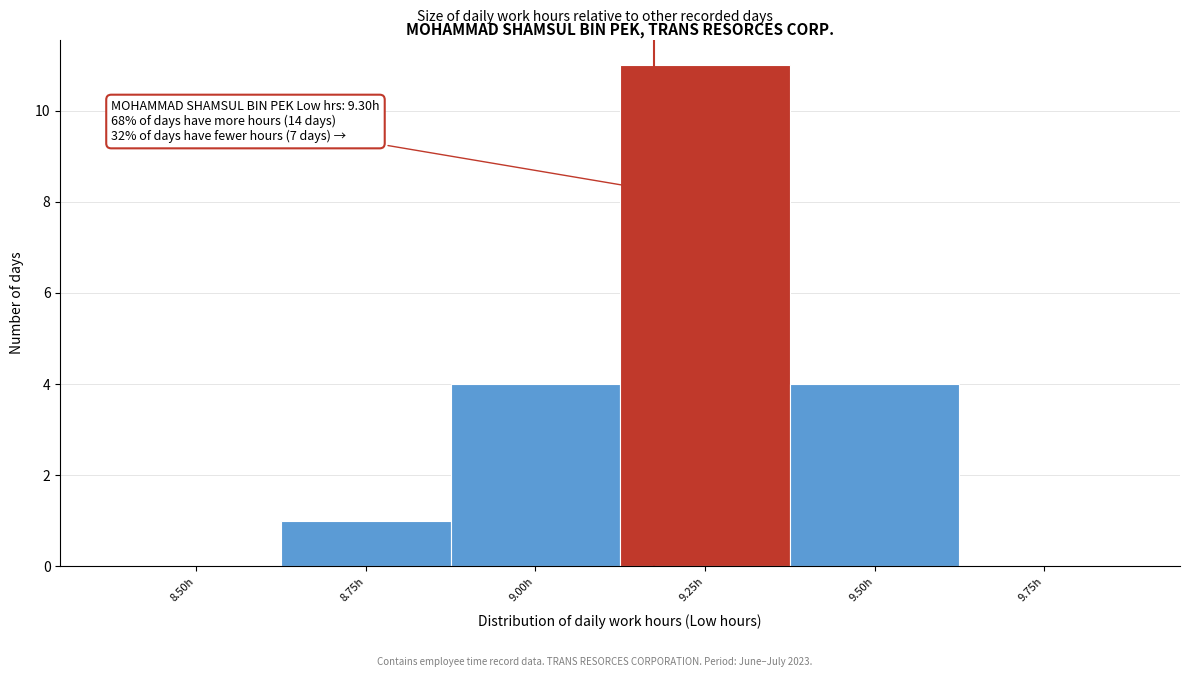

Reading right to left, list all the values displayed in this chart.

9.75h=0	9.50h=4	9.25h=11	9.00h=4	8.75h=1	8.50h=0